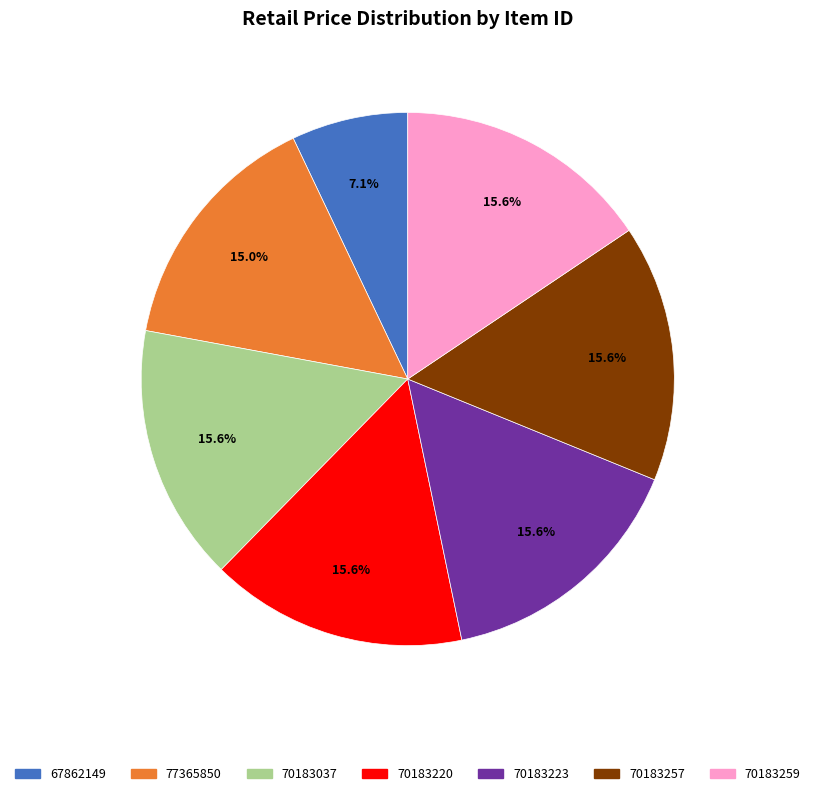

Which slice is the smallest?

67862149